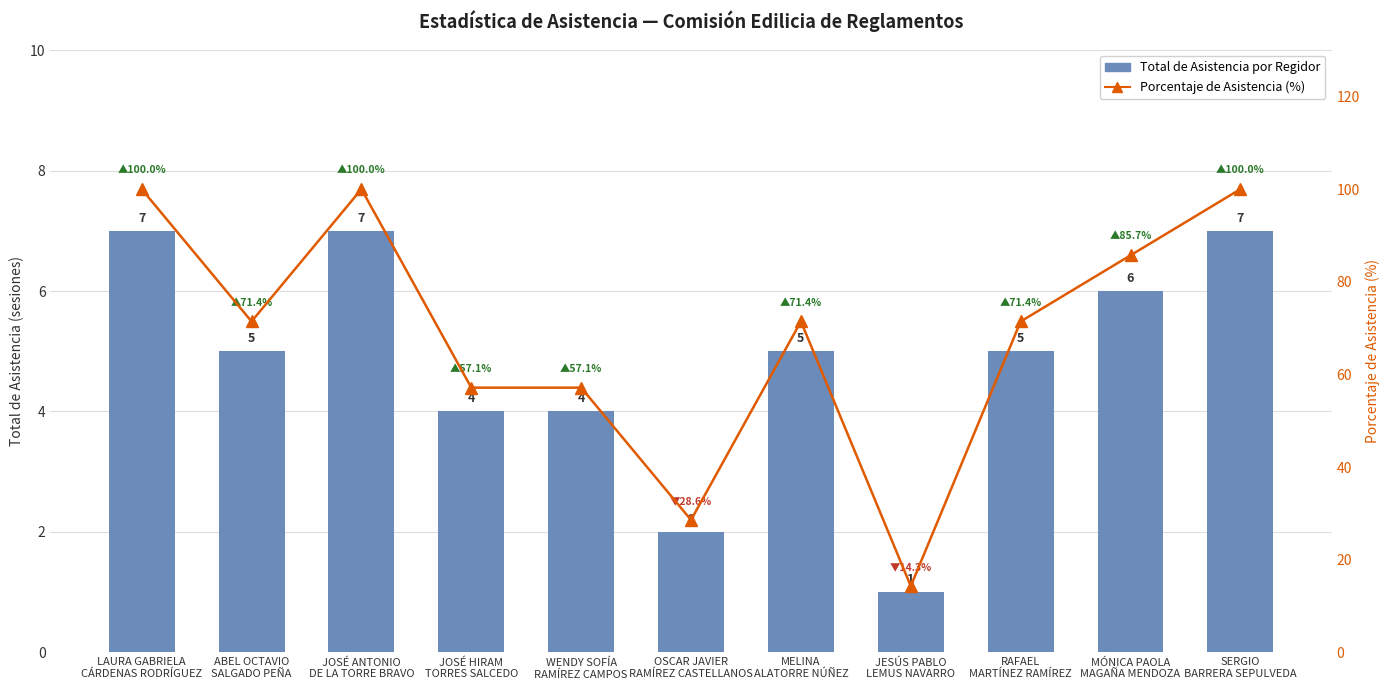

Does the chart contain any negative values?

No